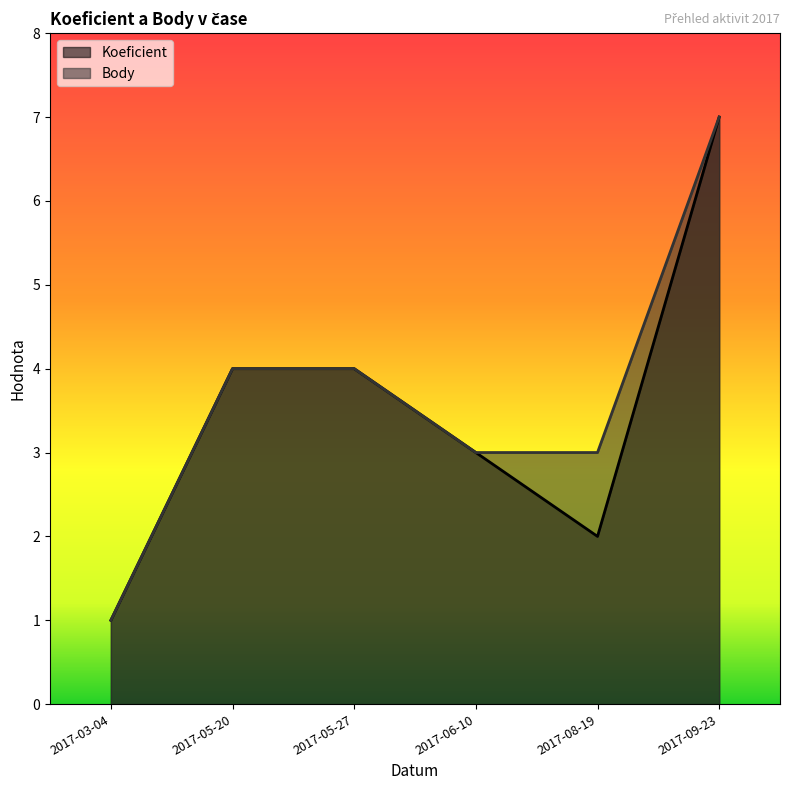

What is the sum of the Body values at 2017-03-04 and 2017-08-19?

4